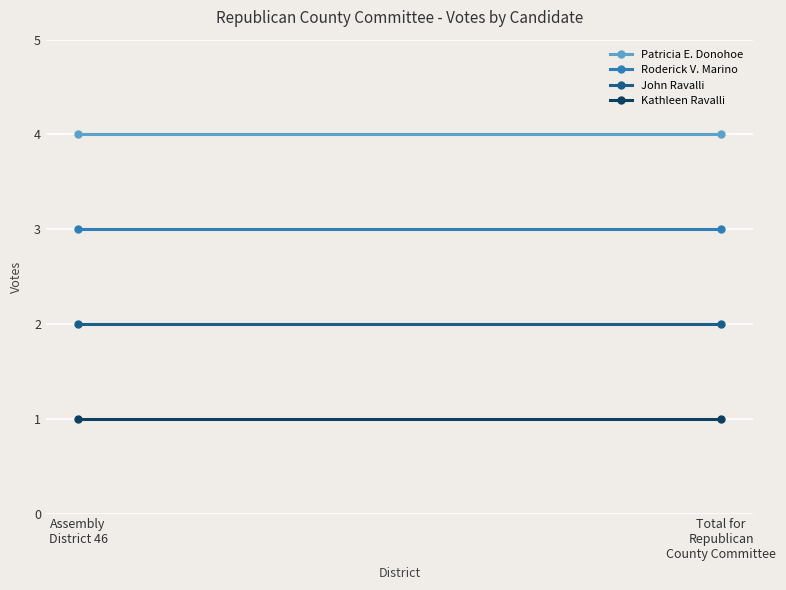

Reading left to right, extract all data points from this chart.

Patricia E. Donohoe: 4	4
Roderick V. Marino: 3	3
John Ravalli: 2	2
Kathleen Ravalli: 1	1